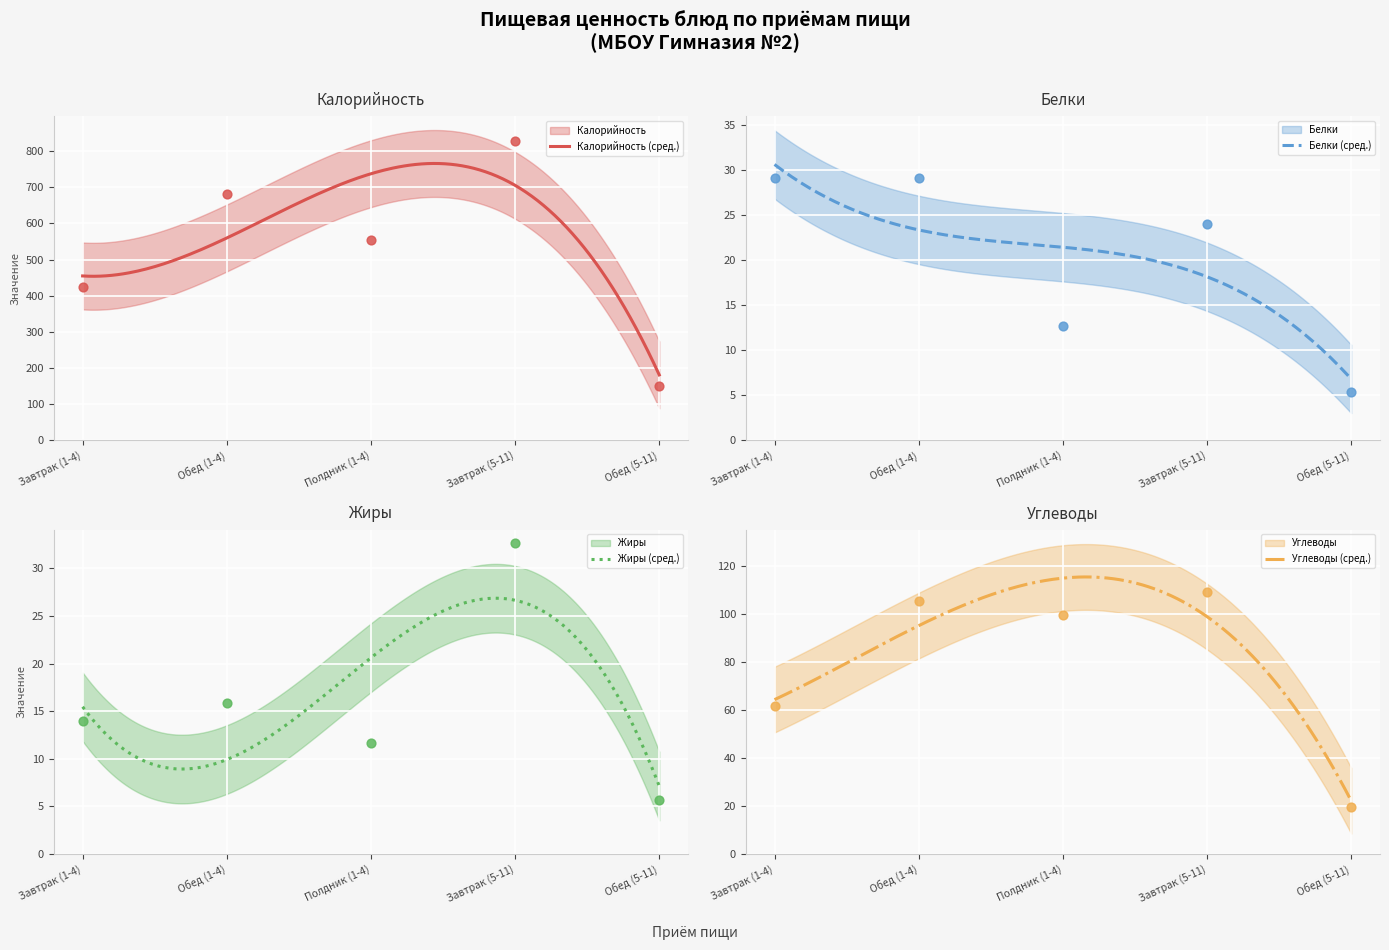

Which series has the widest spread of Y values?

Калорийность